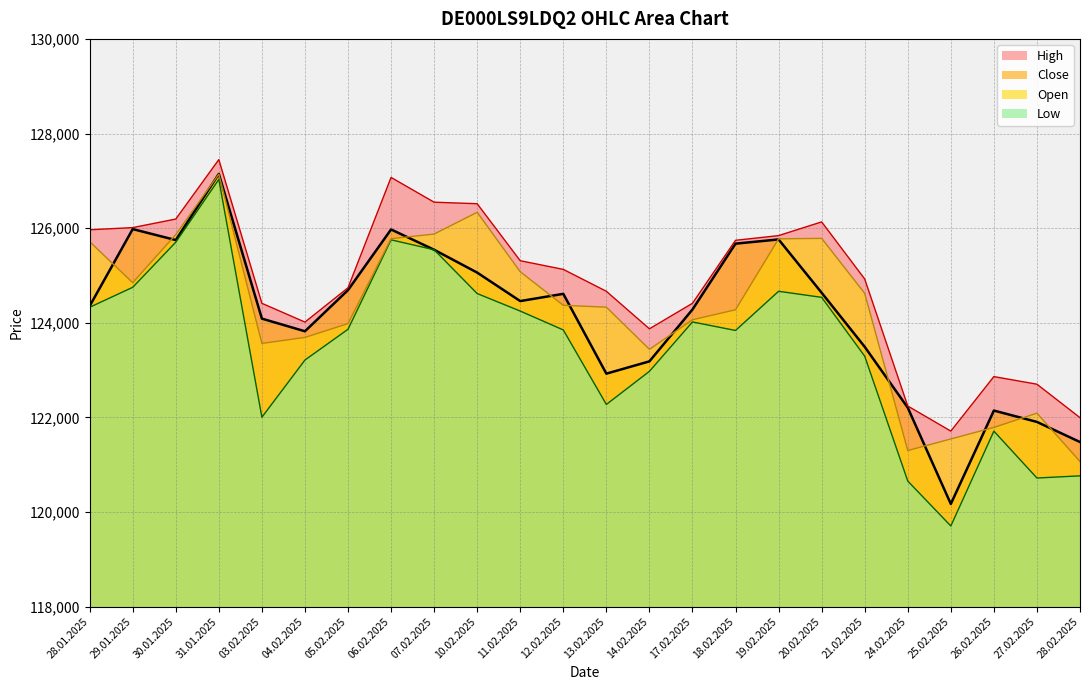

What value does the Close series have at 21.02.2025, to the nearest 10?

123490